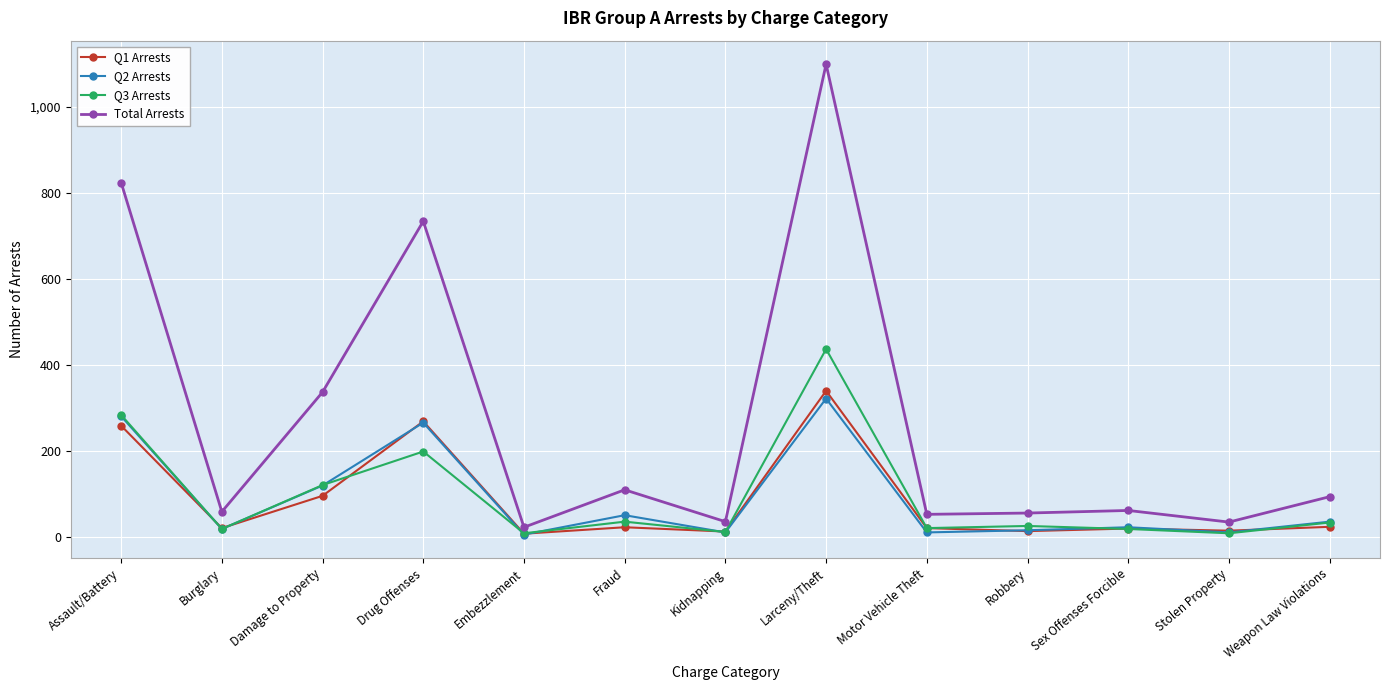

What value does the Q3 Arrests series have at Damage to Property, to the nearest 50?

100